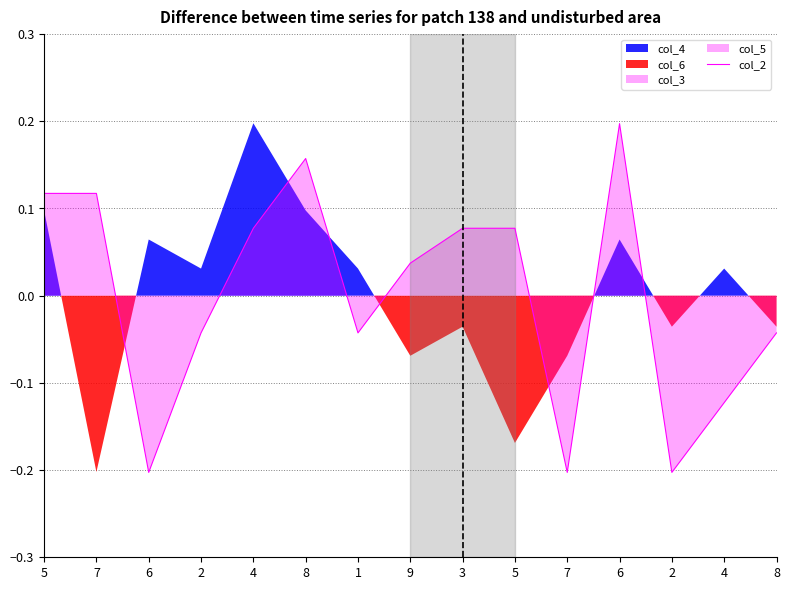

What is the label of the 1st point from the left?

5